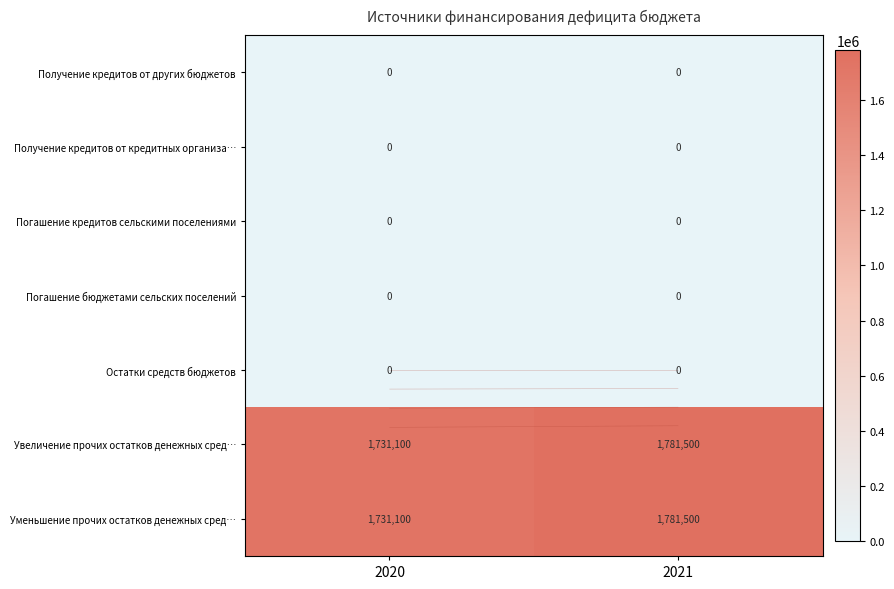

List the series in order of their peak value, highest first.

Увеличение прочих остатков денежных сред…, Уменьшение прочих остатков денежных сред…, Получение кредитов от других бюджетов, Получение кредитов от кредитных организа…, Погашение кредитов сельскими поселениями, Погашение бюджетами сельских поселений, Остатки средств бюджетов